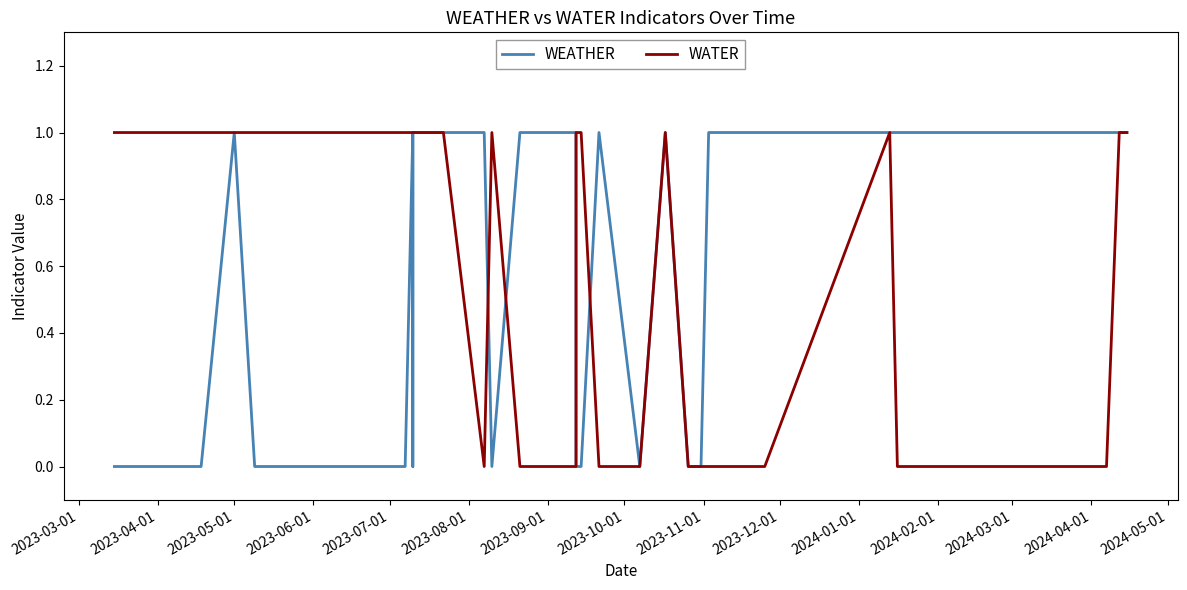

True or false: WEATHER has more than 2 interior local peaks.

True